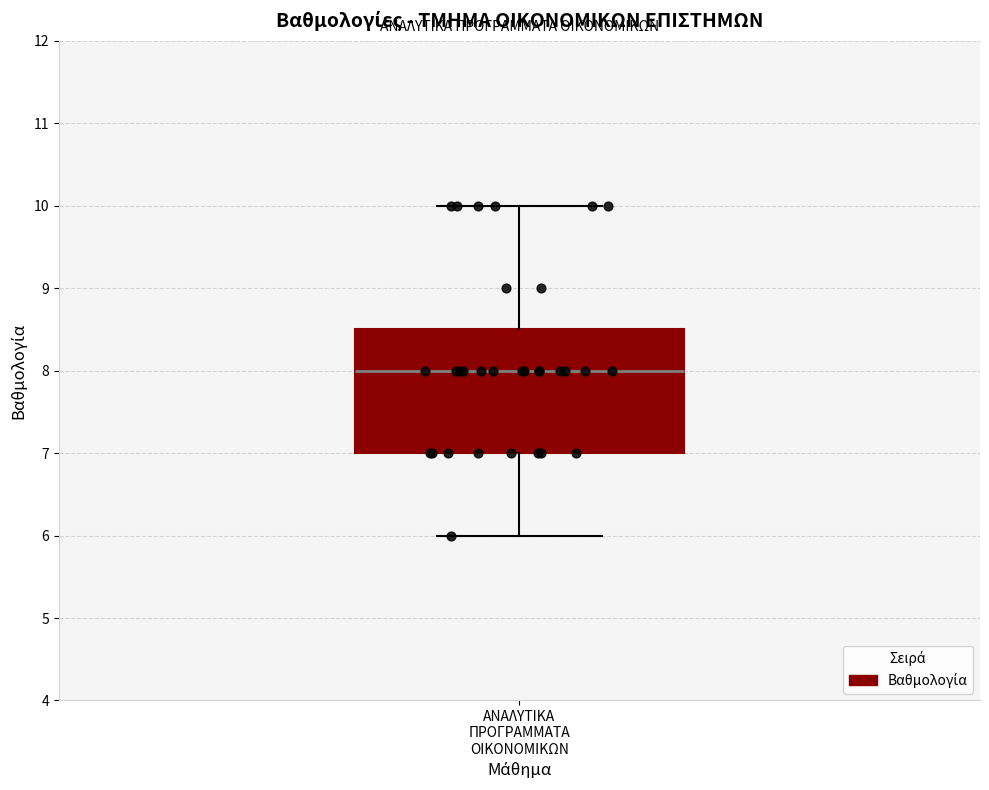

Read this box plot against the y-axis: the position of the median line, the range covered by the box, and the ends of both whiskers. The values are not printed on the chart, so give them approximately, as read against the axis.

median 8.0, box 7.0 to 8.5, whiskers 6.0 to 10.0